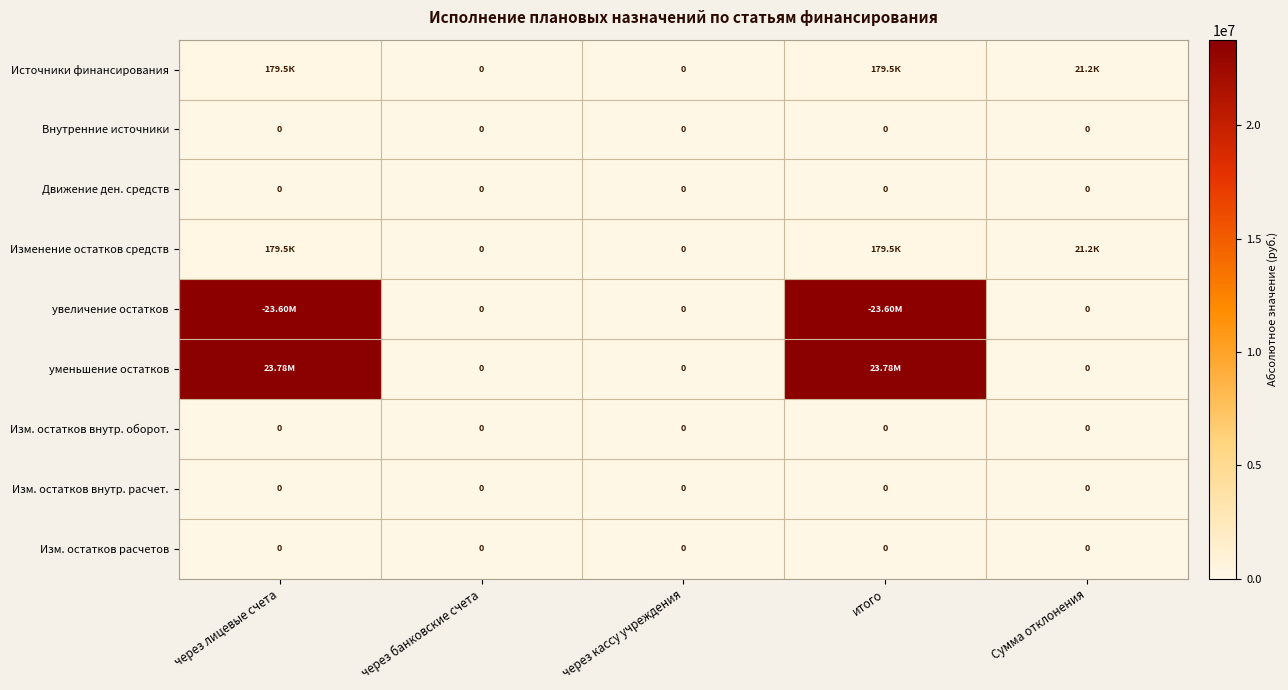

Rank the categories by Изм. остатков расчетов value from highest to lowest.

через лицевые счета, через банковские счета, через кассу учреждения, итого, Сумма отклонения